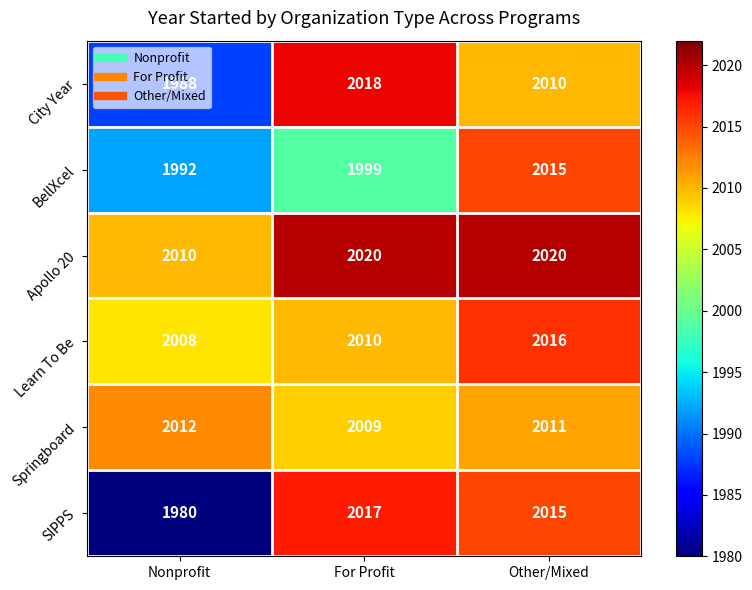

What is the maximum value shown in the chart?

2020